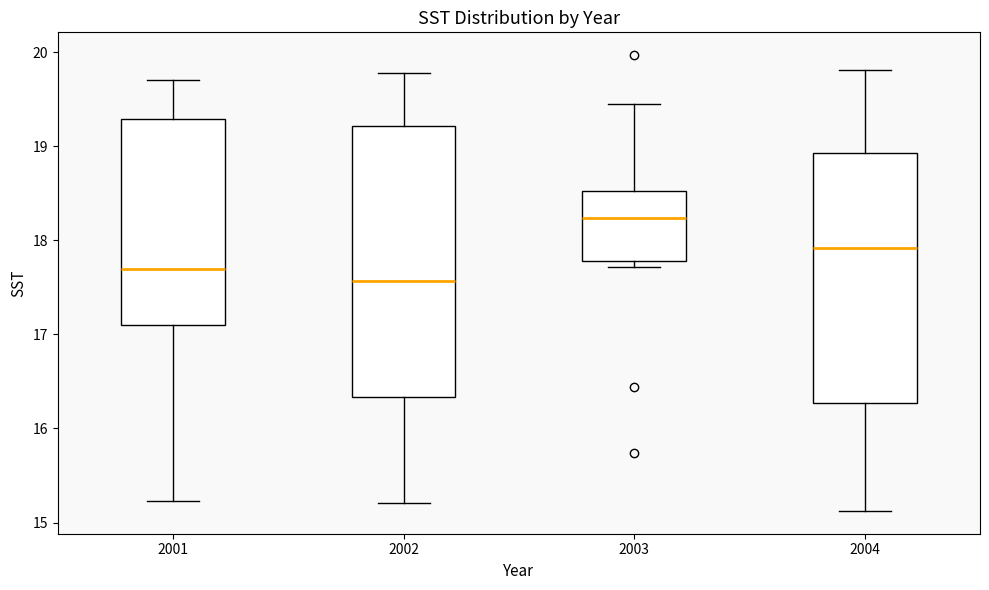

Which box's median line is the lowest?

2002